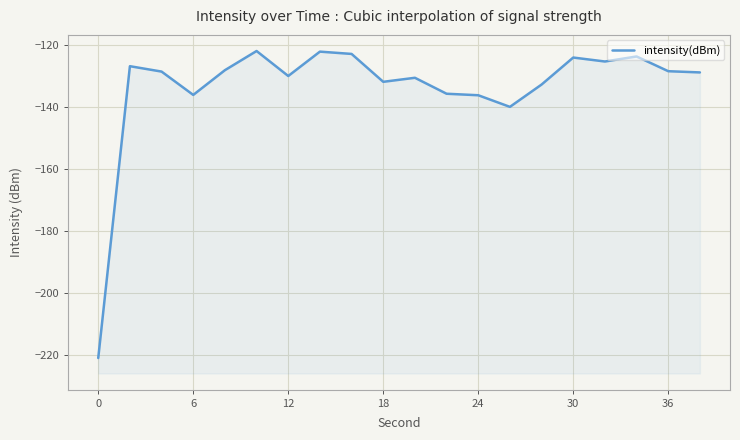

How many values are below -128?

13